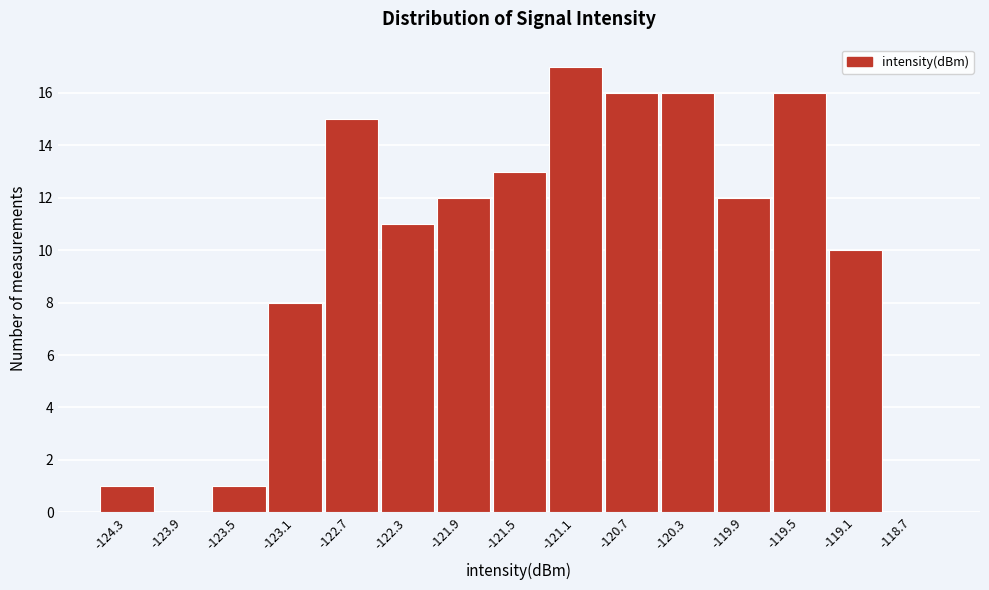

Over which range of the x-axis is the bar tallest?

-121.3 to -120.9